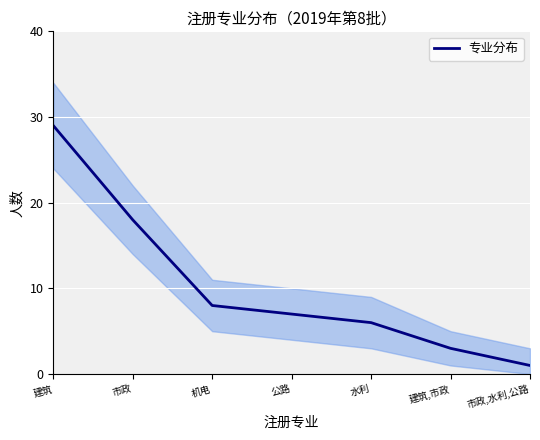

Reading left to right, extract all data points from this chart.

29	18	8	7	6	3	1